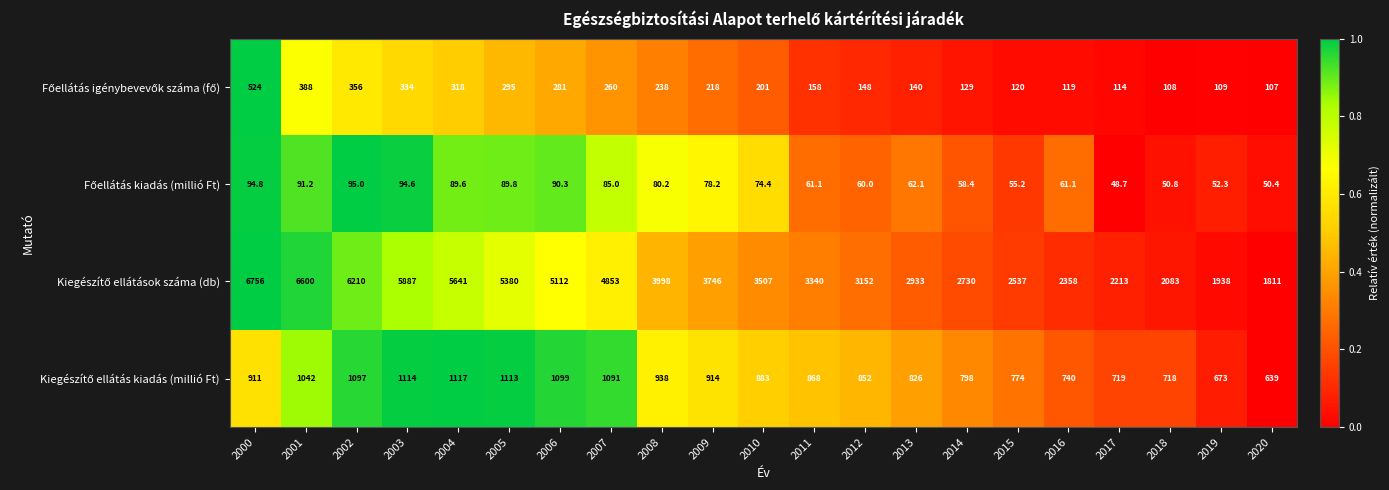

What is the greatest value displayed?

6756.0